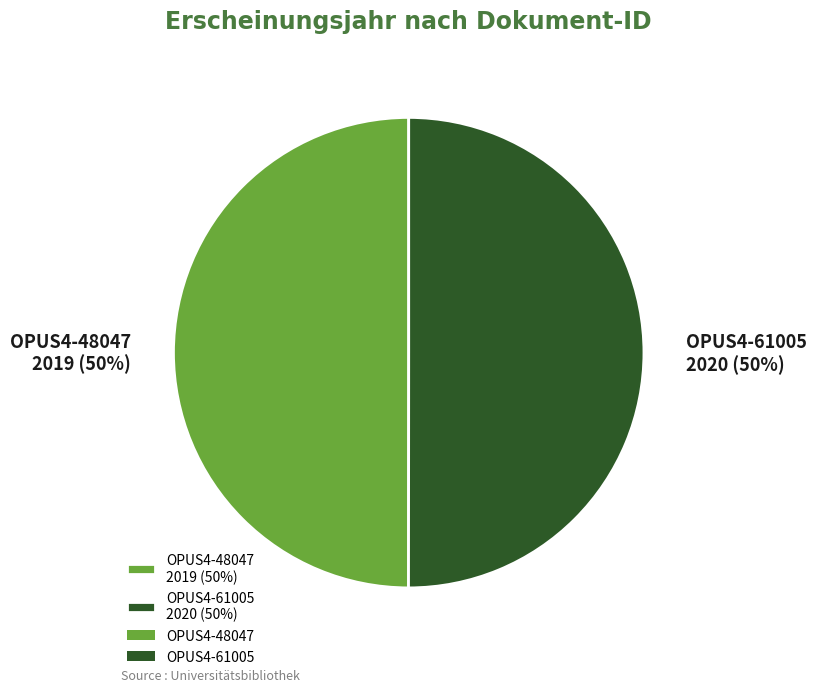

What is the ratio of the value at OPUS4-48047 to the value at OPUS4-61005?

1.0